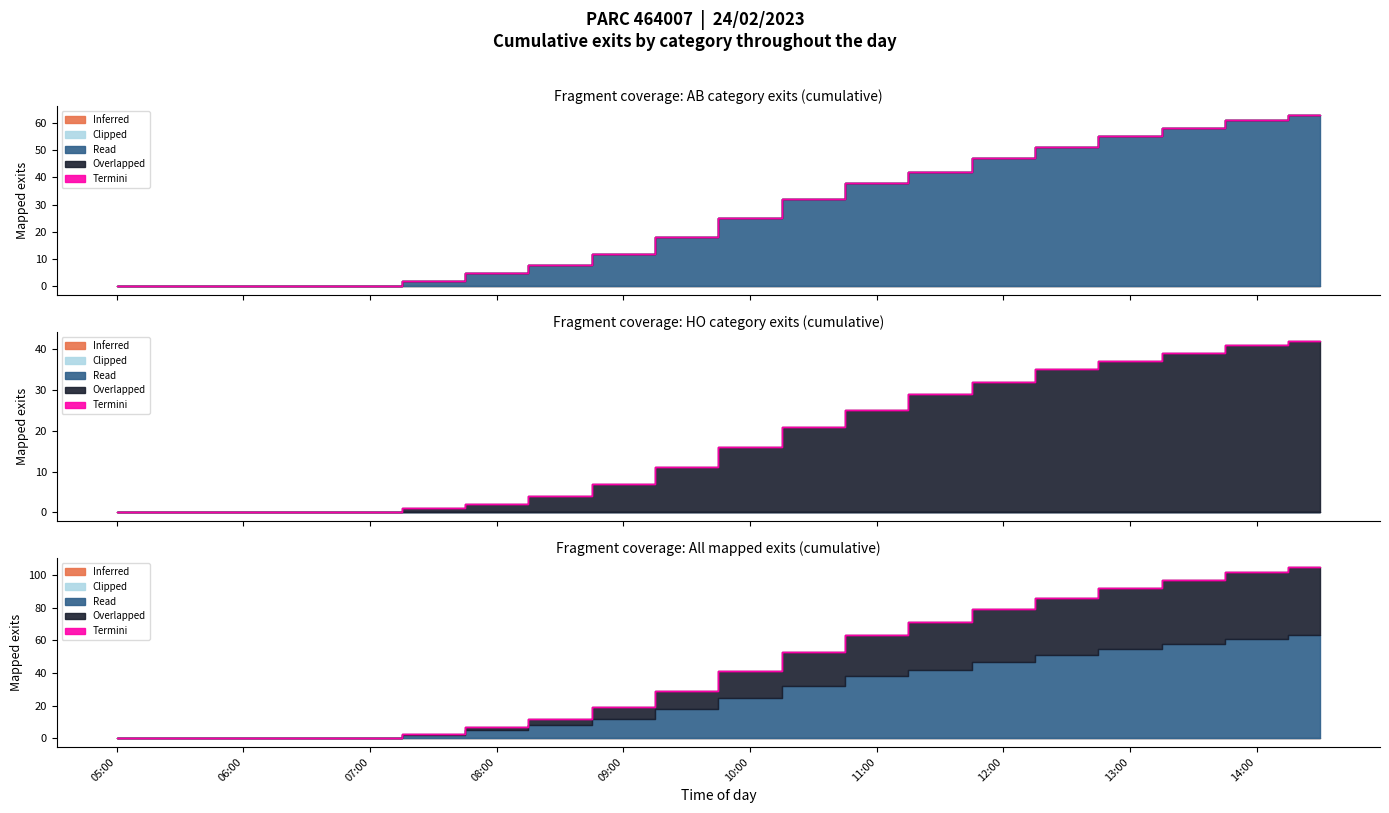

List the series in order of their overall mean, highest first.

Total, AB, HO